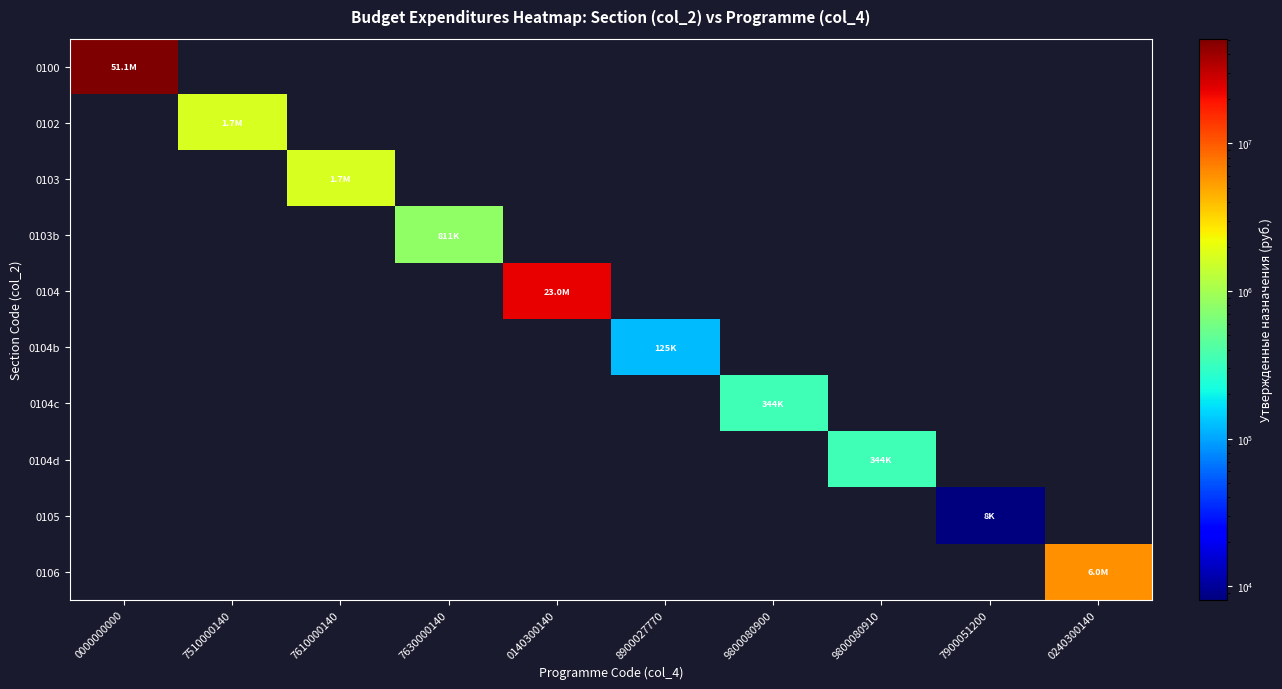

Between 7610000140 and 7630000140, which is larger?

7610000140